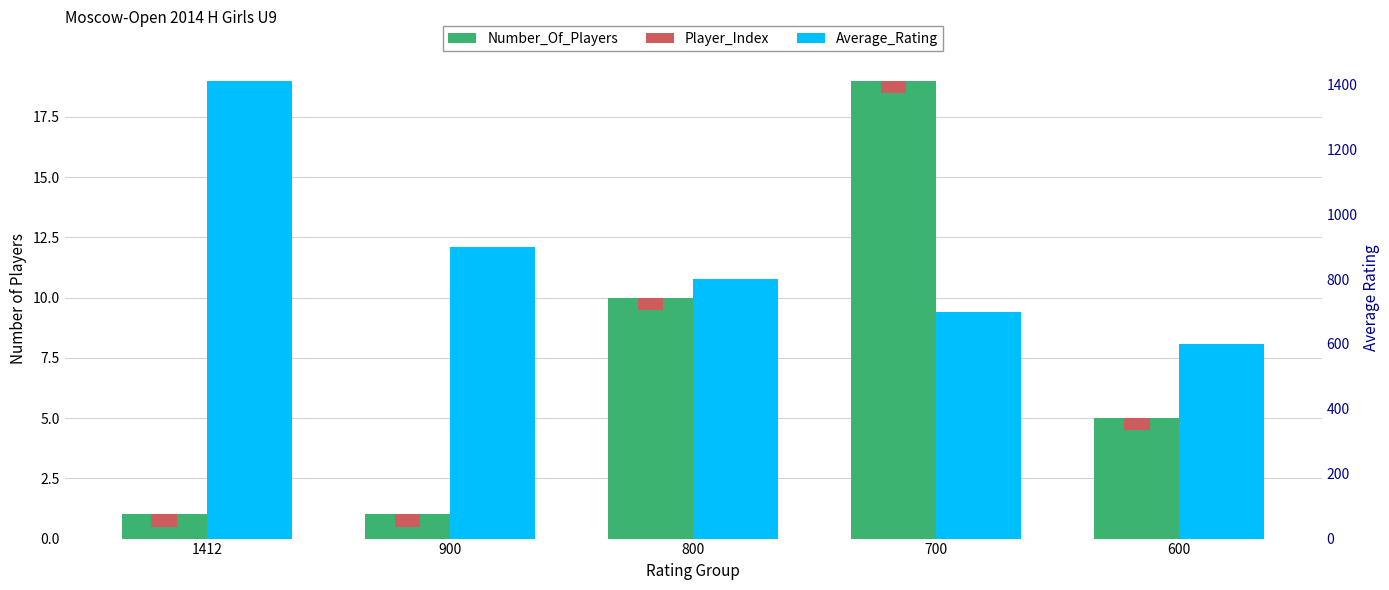

Rank the series by their maximum value, from highest to lowest.

Average_Rating, Number_Of_Players, Player_Index